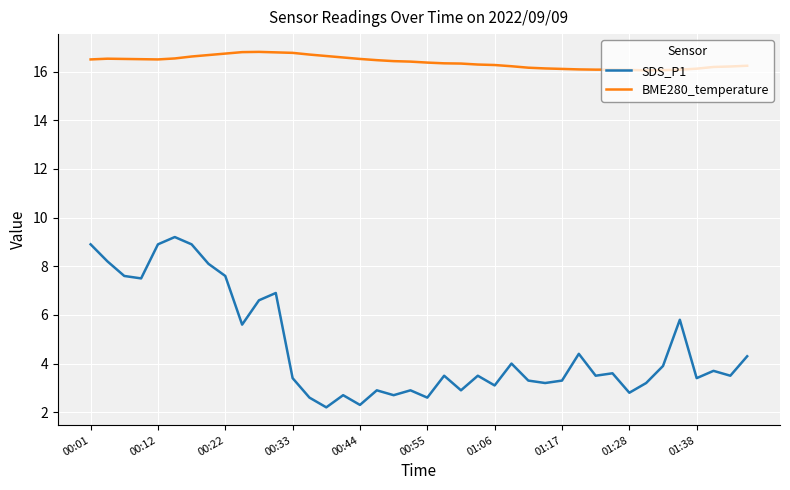

What is the difference between the maximum and minimum values in the SDS_P1 series?

7.0